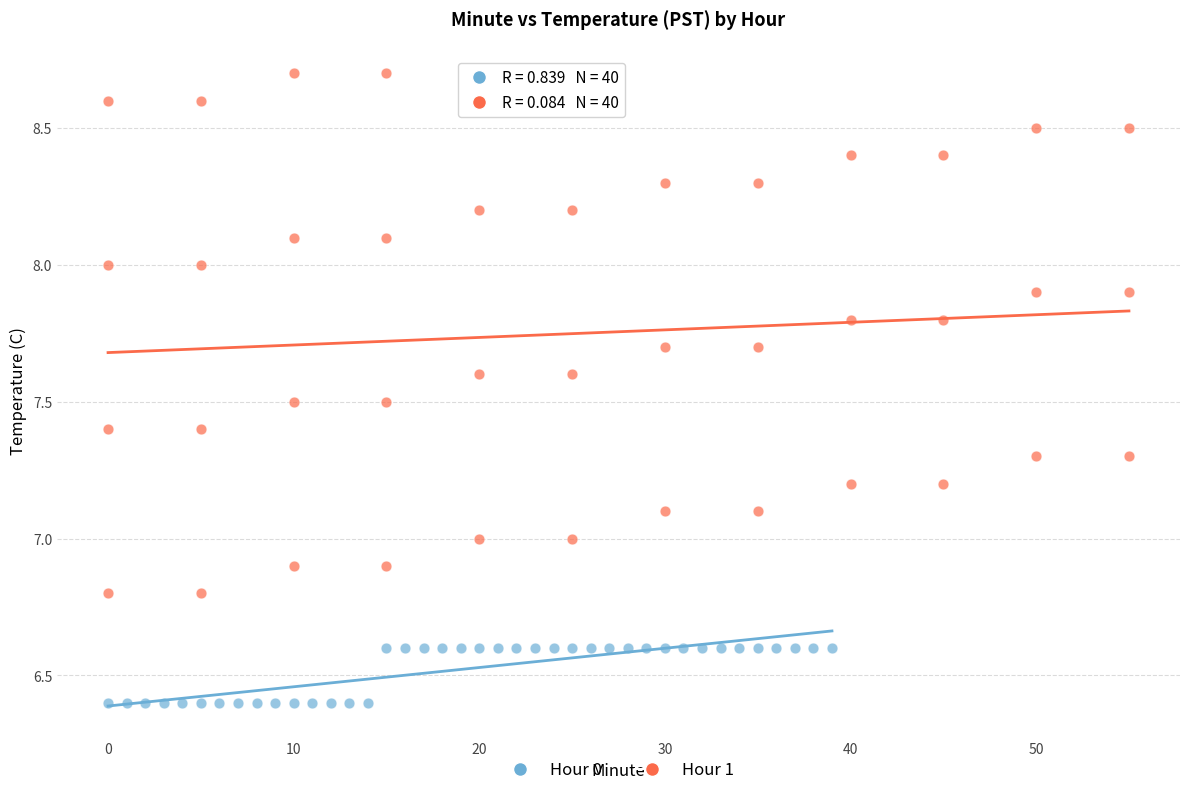

Which series contains the lowest Y value?

Hour 0